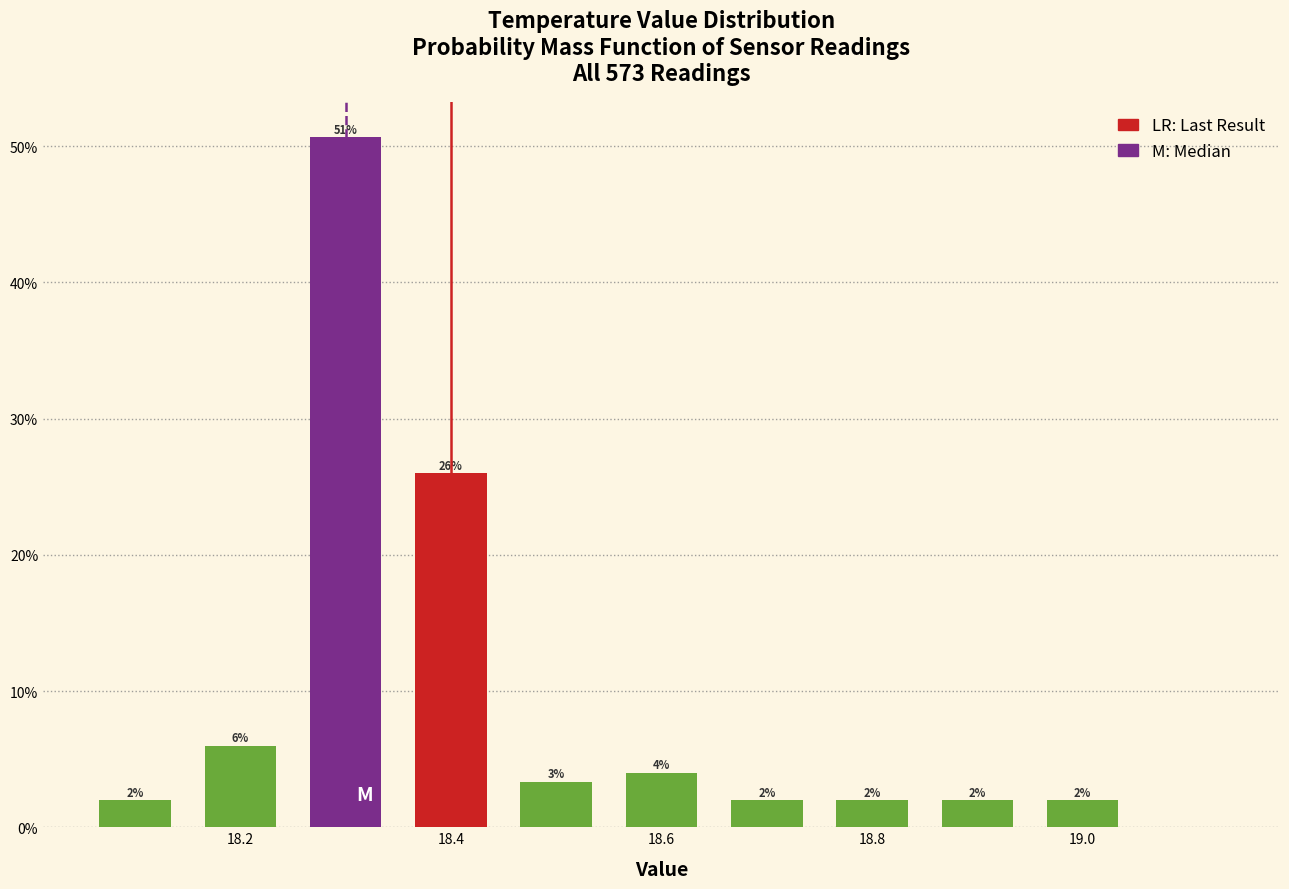

Which range on the x-axis has the tallest bar?

18.25 to 18.35